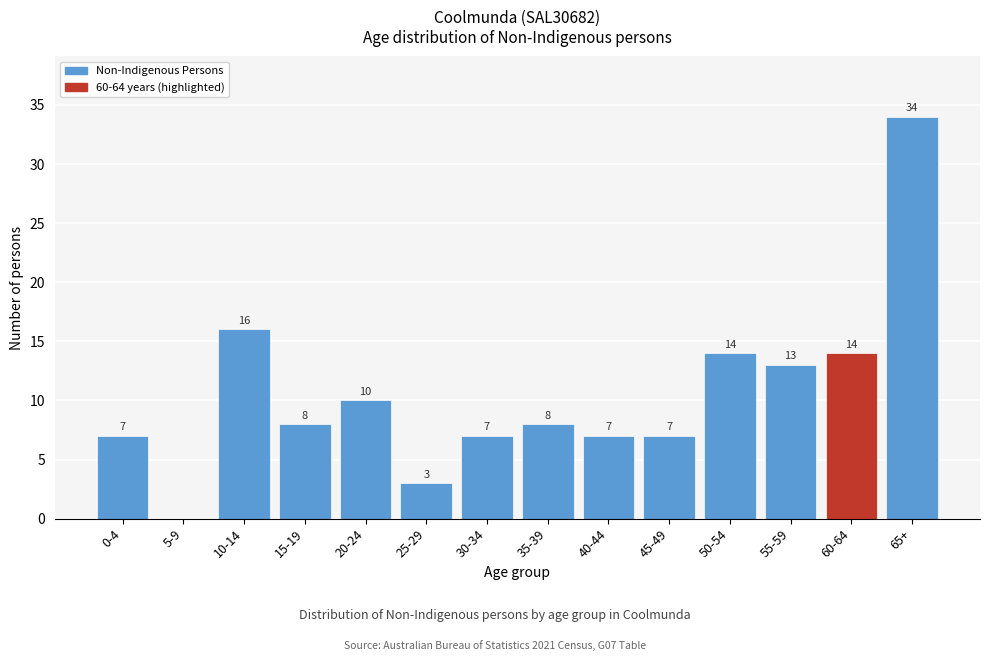

Reading left to right, transcribe all the data shown in this chart.

0-4=7	5-9=0	10-14=16	15-19=8	20-24=10	25-29=3	30-34=7	35-39=8	40-44=7	45-49=7	50-54=14	55-59=13	60-64=14	65+=34